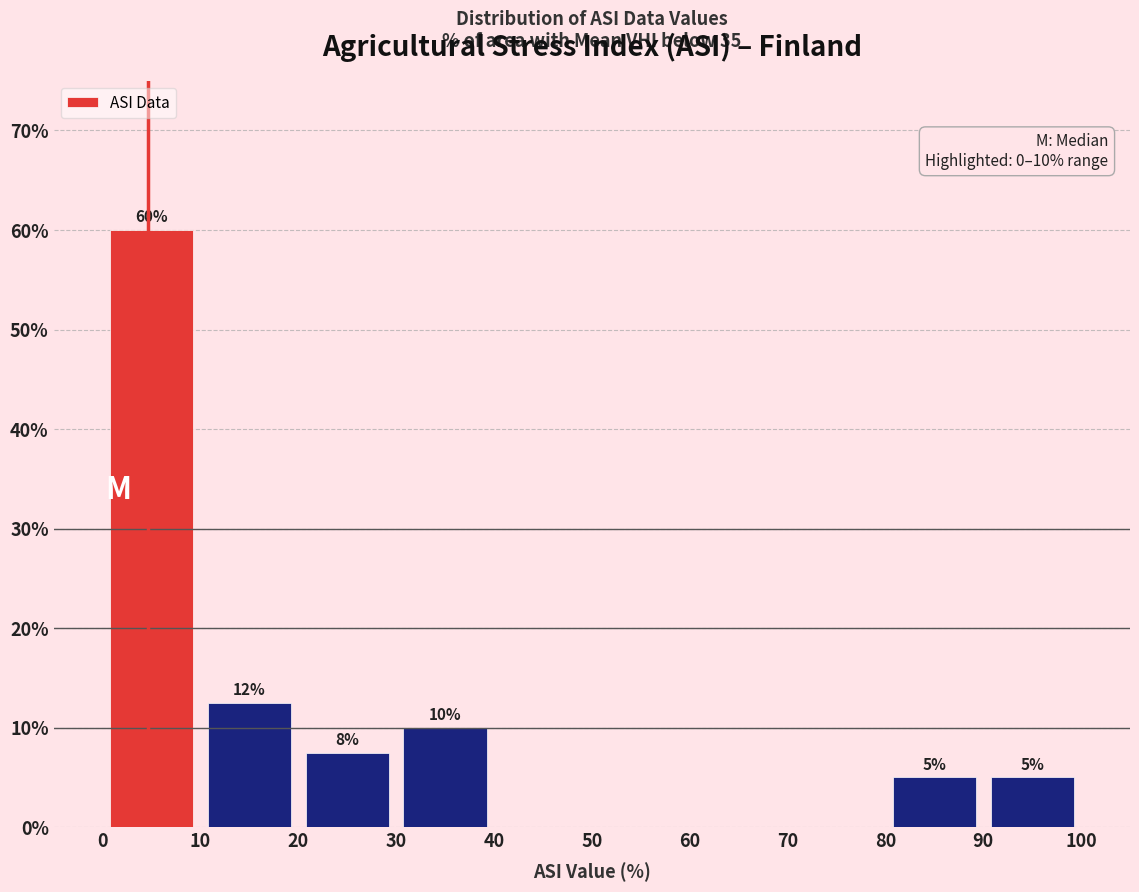

Over which range of the x-axis is the bar tallest?

0 to 10